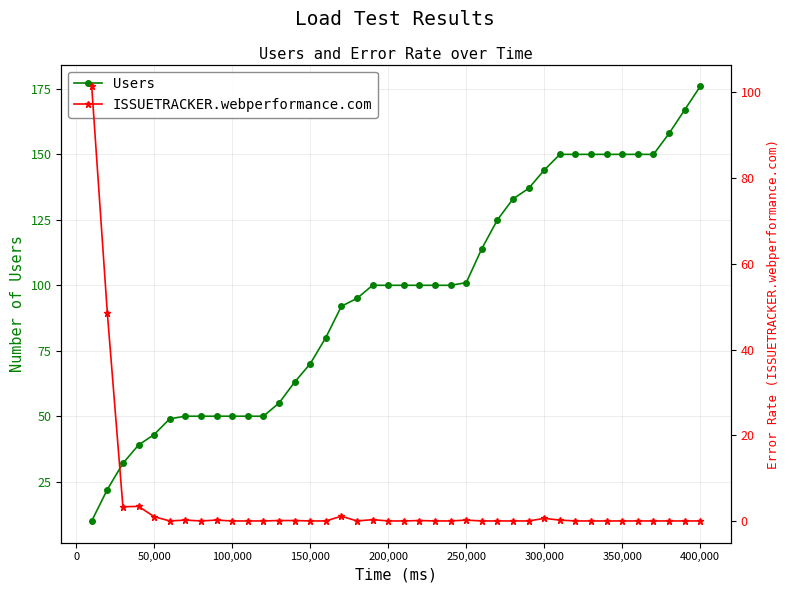

What are all the series names shown in the legend?

Users, ISSUETRACKER.webperformance.com